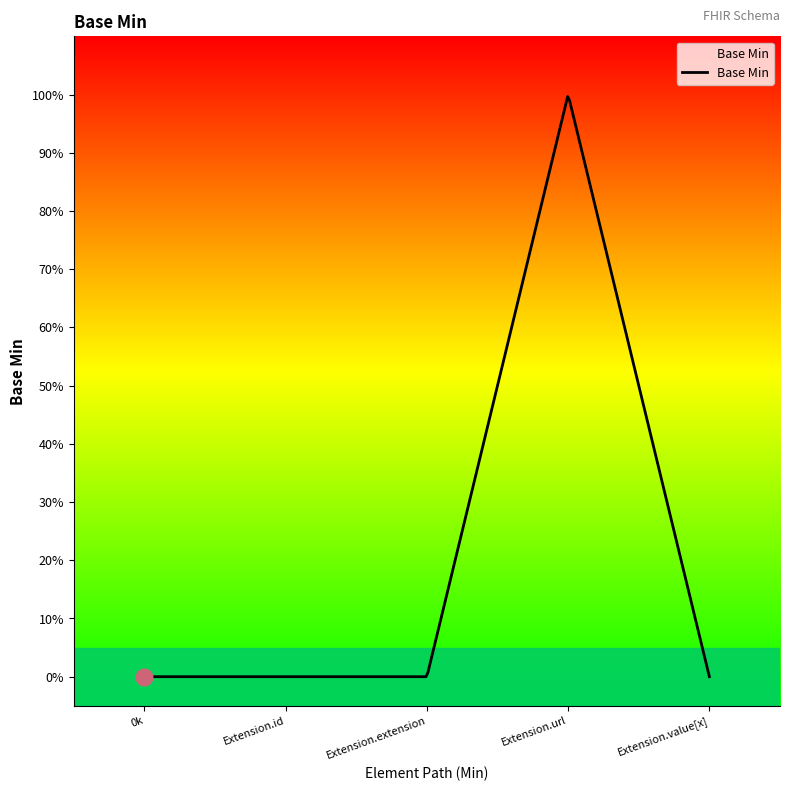

What is the sum of all values?

1